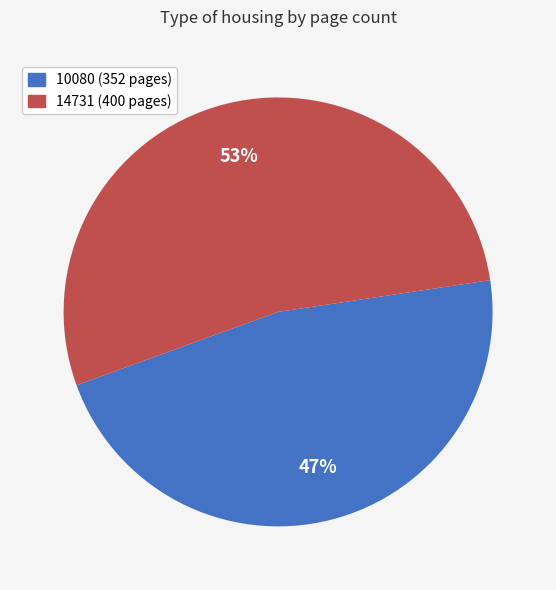

To the nearest percent, what is the average slice percentage?

50%